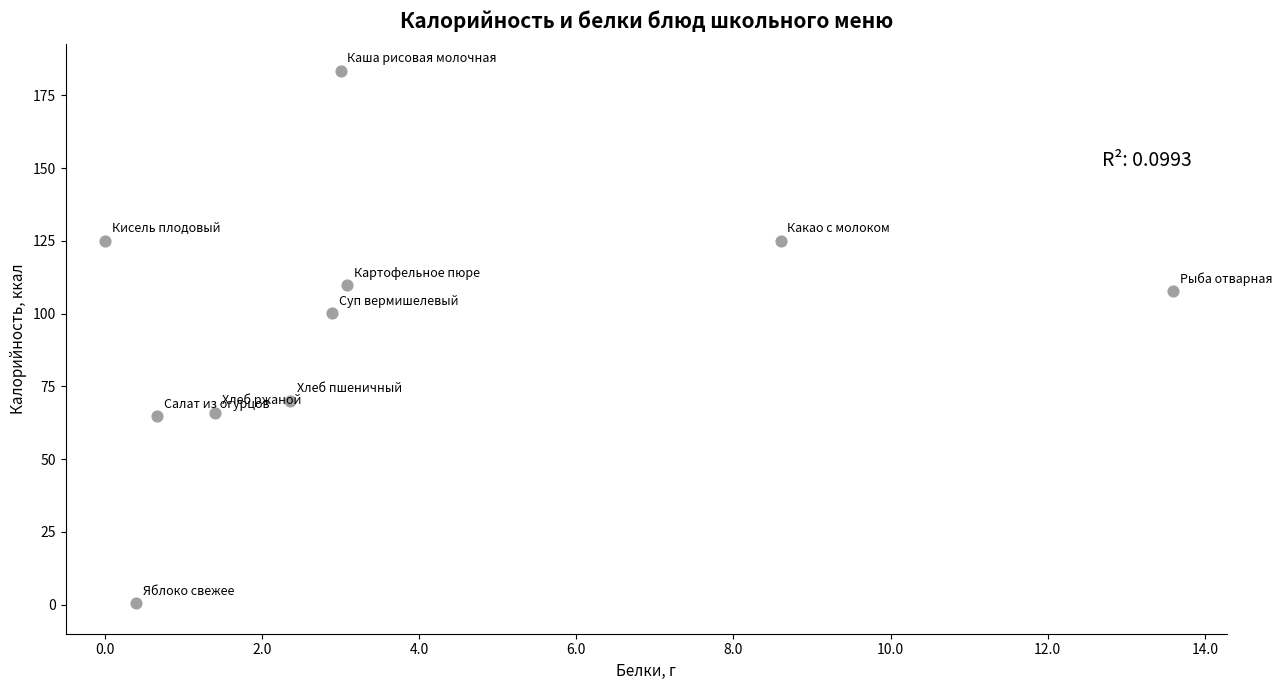

What is the range of X values (max minus min)?

13.6